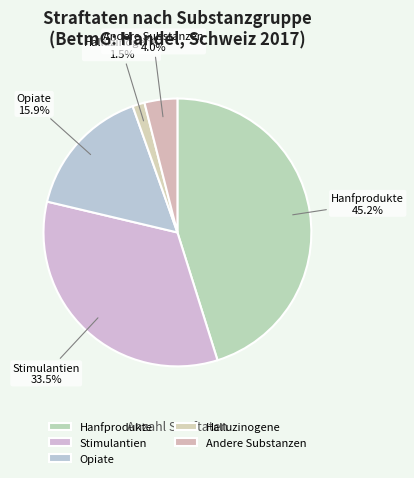

Combined, do Stimulantien and Opiate account for over 50%?

No